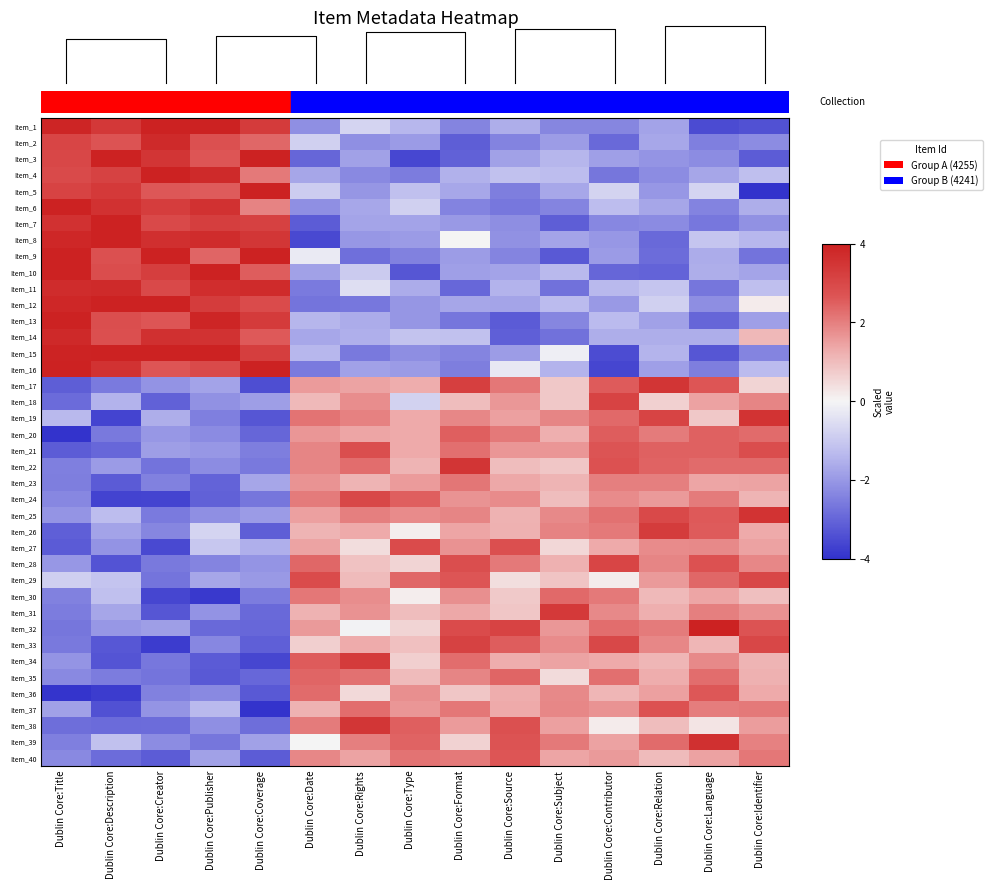

At which category is the sum across all series the highest?

Dublin Core:Identifier